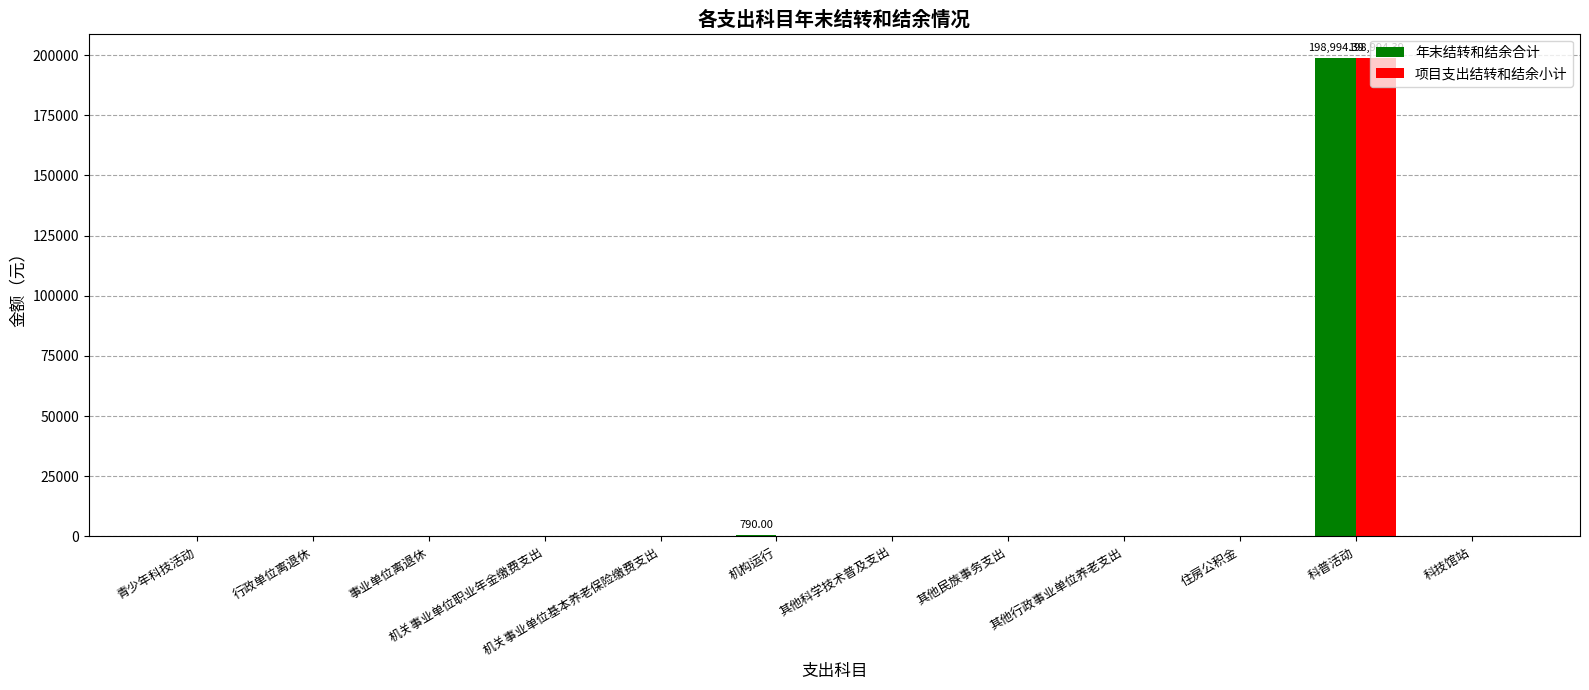

At which category is the sum across all series the highest?

科普活动